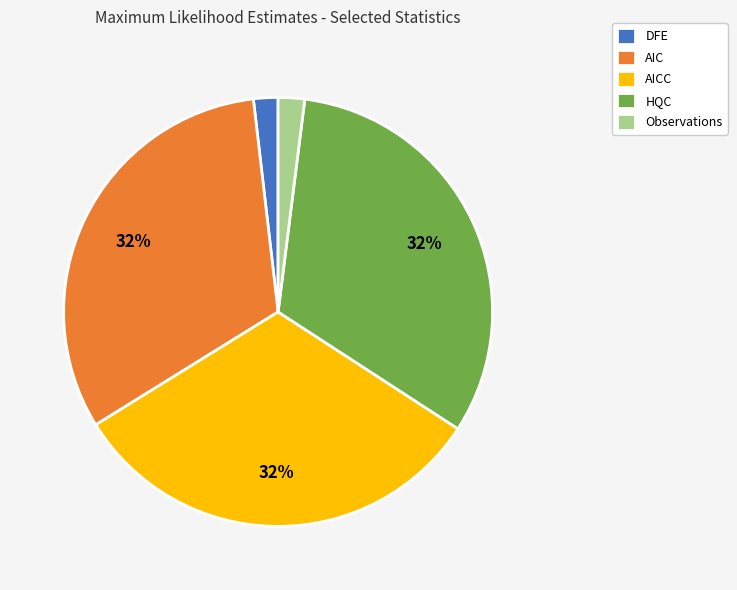

Is there a majority slice in this chart?

No